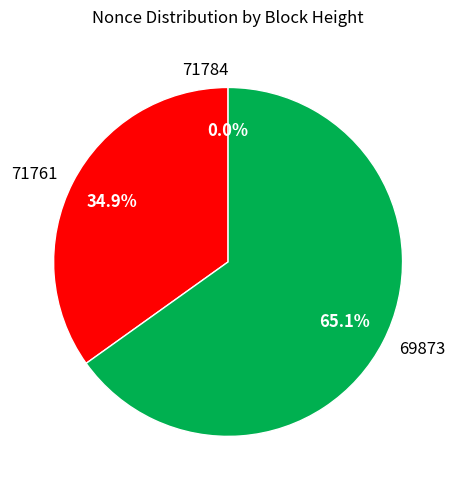

Does 69873 account for over 50% of the chart?

Yes